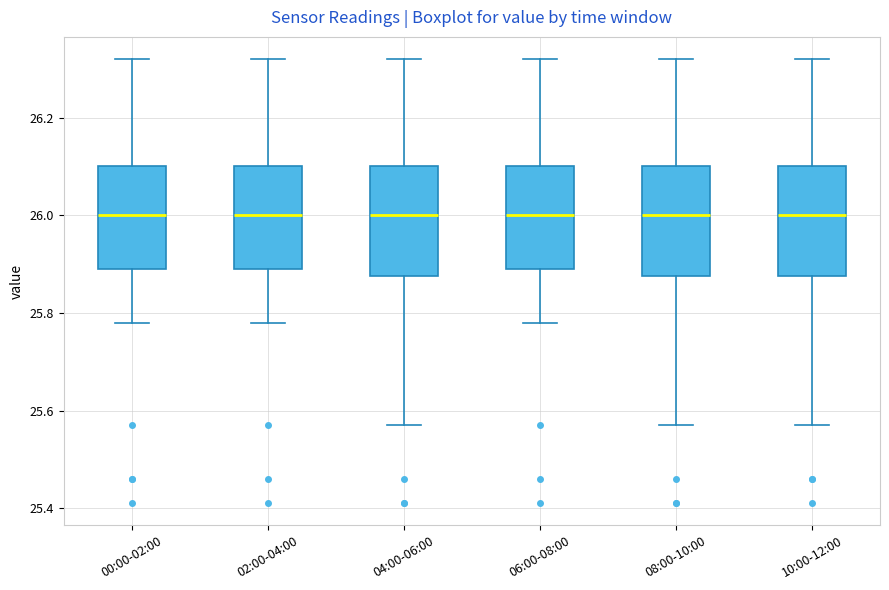

Reading left to right, transcribe this box plot: for each box, give where its median line is, the range the box spans, and where its two whiskers end, as read against the y-axis. The values are not printed on the chart, so give them approximately, as read against the axis.

00:00-02:00: median 26.00, box 25.90 to 26.10, whiskers 25.78 to 26.32
02:00-04:00: median 26.00, box 25.90 to 26.10, whiskers 25.78 to 26.32
04:00-06:00: median 26.00, box 25.88 to 26.10, whiskers 25.58 to 26.32
06:00-08:00: median 26.00, box 25.90 to 26.10, whiskers 25.78 to 26.32
08:00-10:00: median 26.00, box 25.88 to 26.10, whiskers 25.58 to 26.32
10:00-12:00: median 26.00, box 25.88 to 26.10, whiskers 25.58 to 26.32